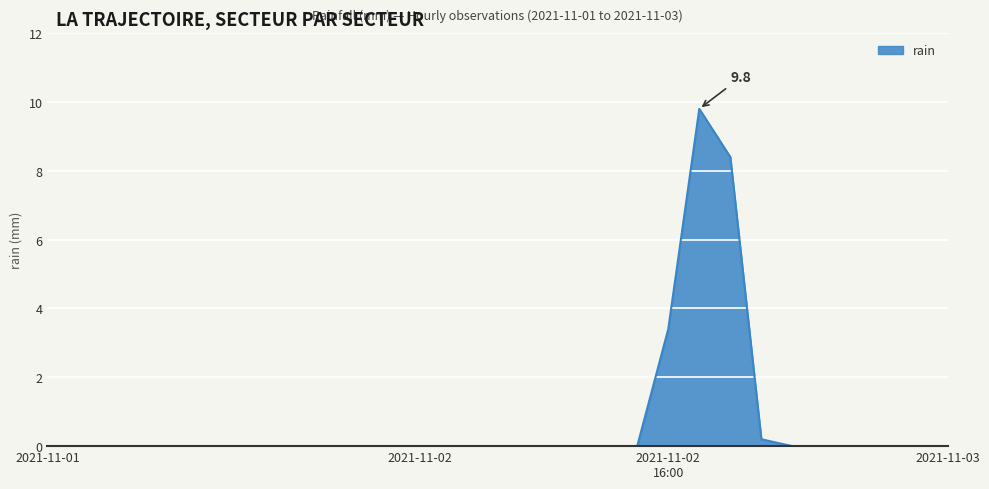

What is the difference between the maximum and minimum values?

9.8